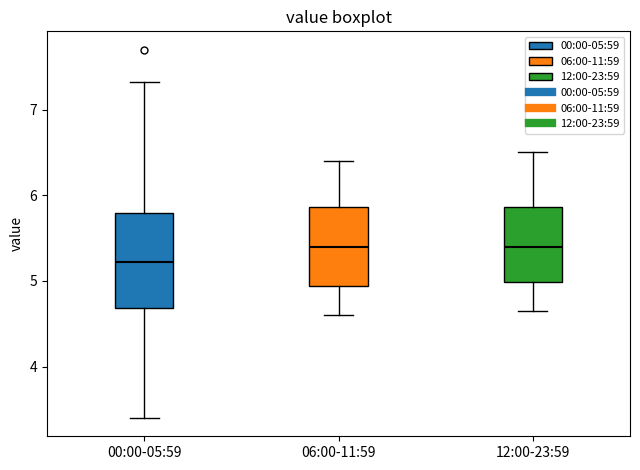

Comparing the boxes themselves (not the whiskers), which one is the tallest?

00:00-05:59